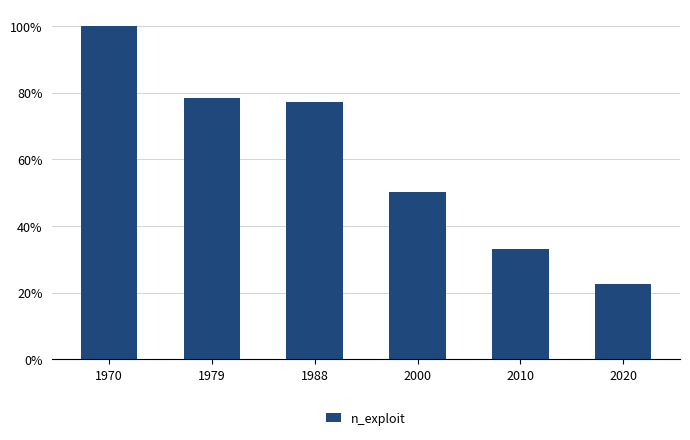

Reading left to right, what are all the values shown in this chart?

1.0	0.8	0.8	0.5	0.3	0.2